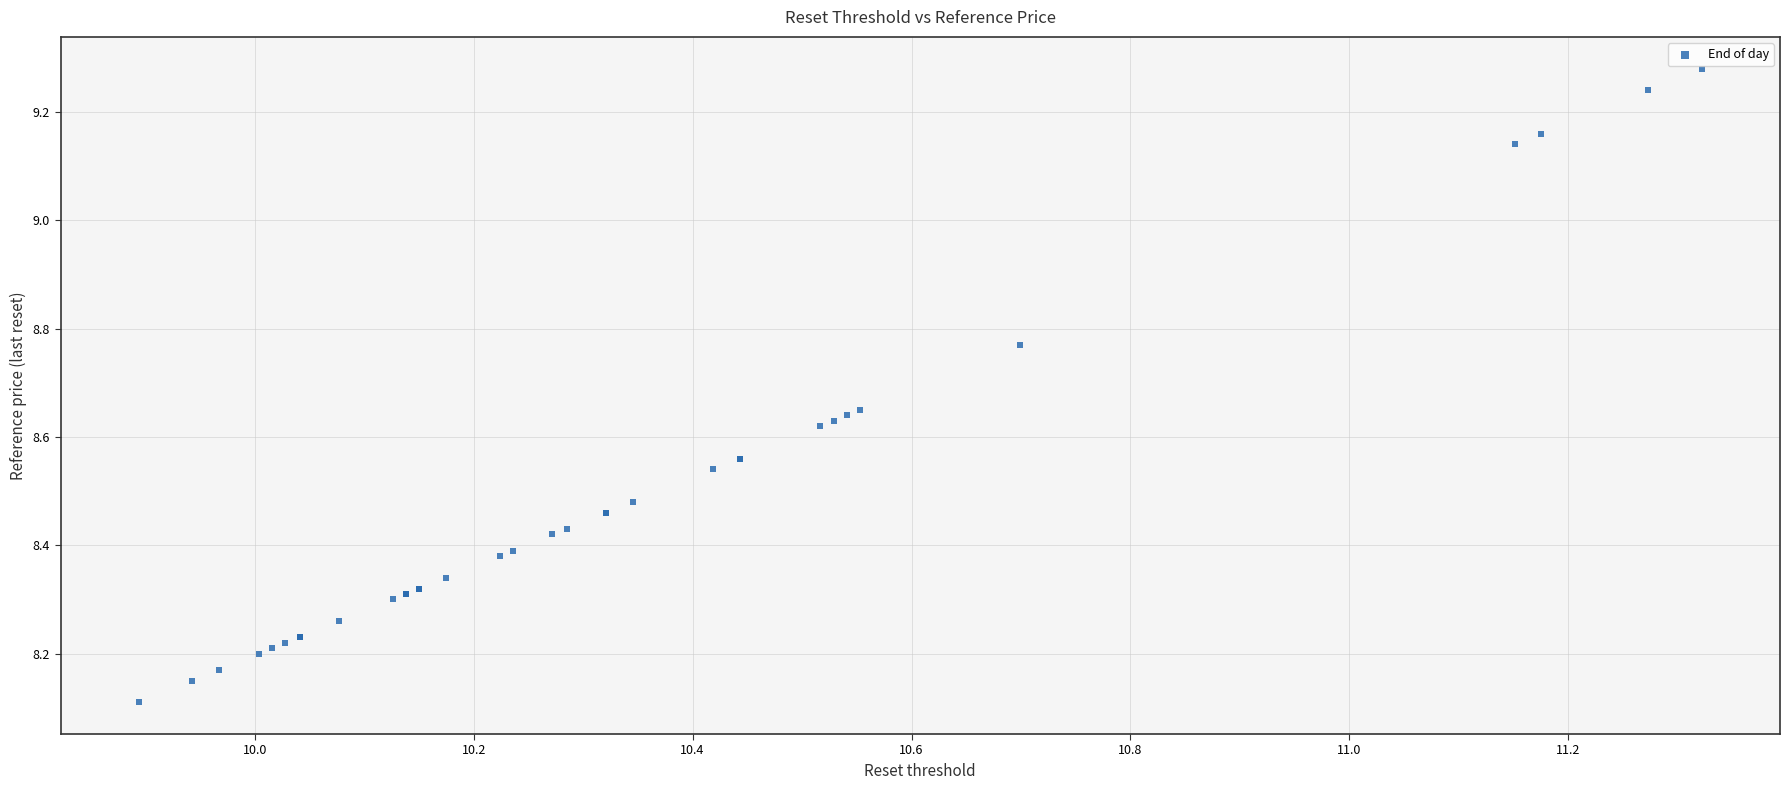

What Y value in the scatter plot is closest to 8?

8.1